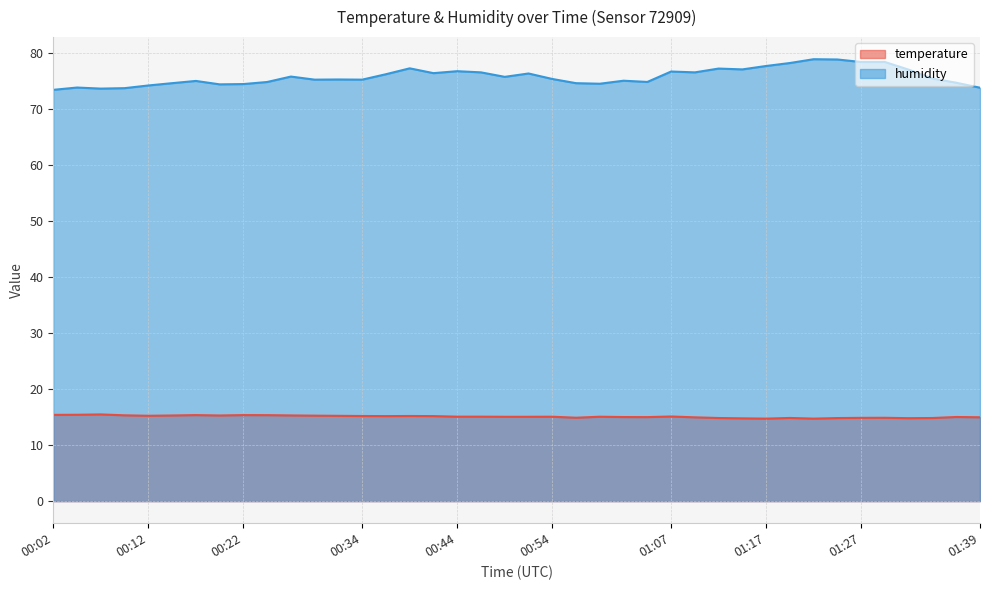

In temperature, how many points are lower than both neighbors (excluding endpoints)?

8